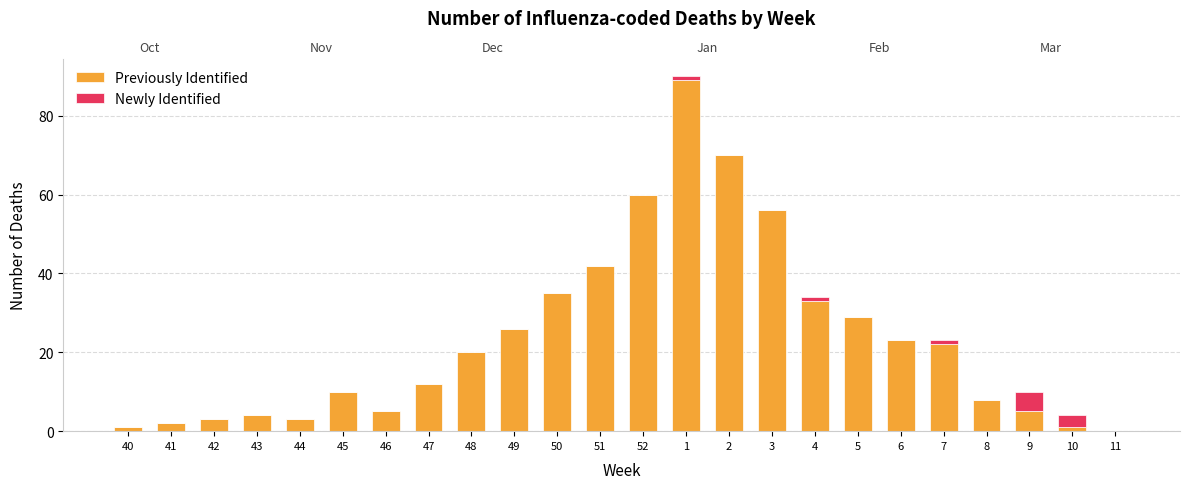

Reading left to right, transcribe all the data shown in this chart.

Previously Identified: 1	2	3	4	3	10	5	12	20	26	35	42	60	89	70	56	33	29	23	22	8	5	1	0
Newly Identified: 0	0	0	0	0	0	0	0	0	0	0	0	0	1	0	0	1	0	0	1	0	5	3	0